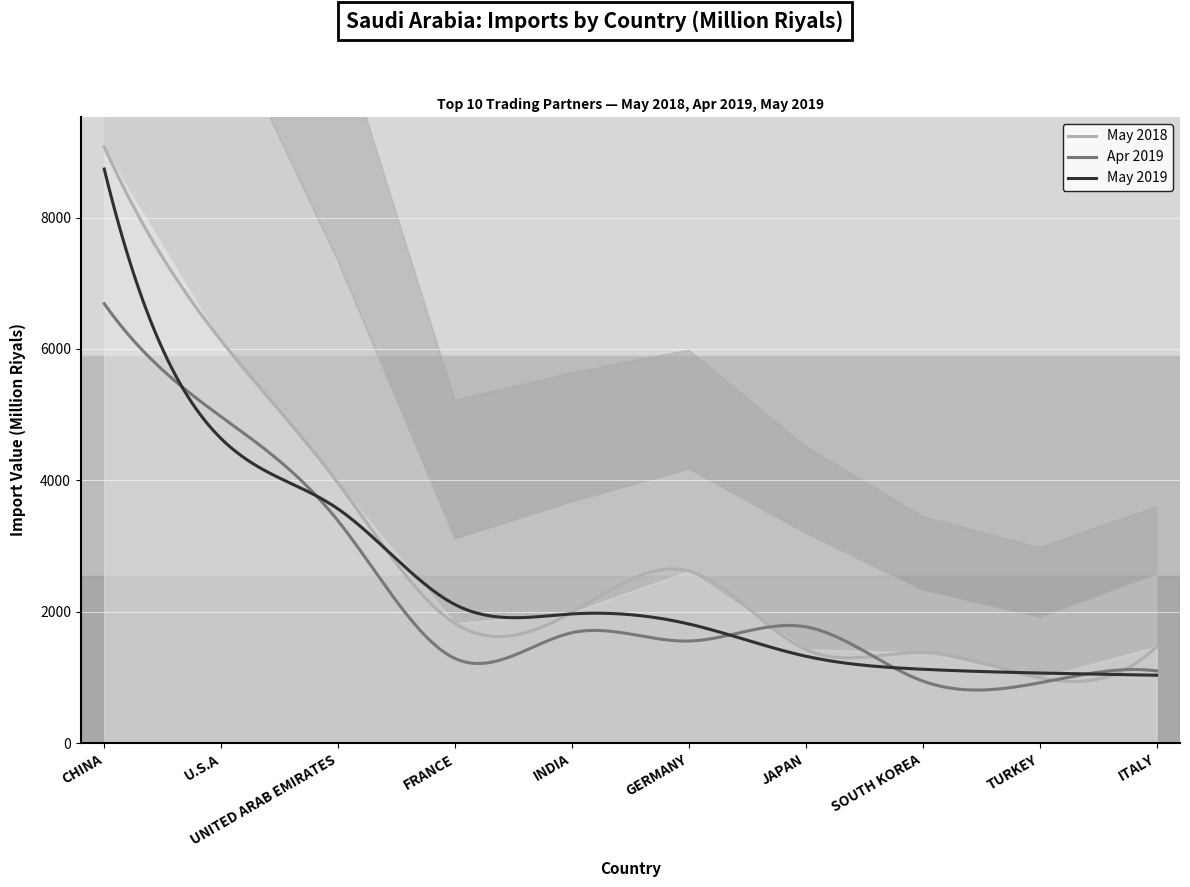

List the series in order of their overall mean, lowest first.

Apr 2019, May 2019, May 2018